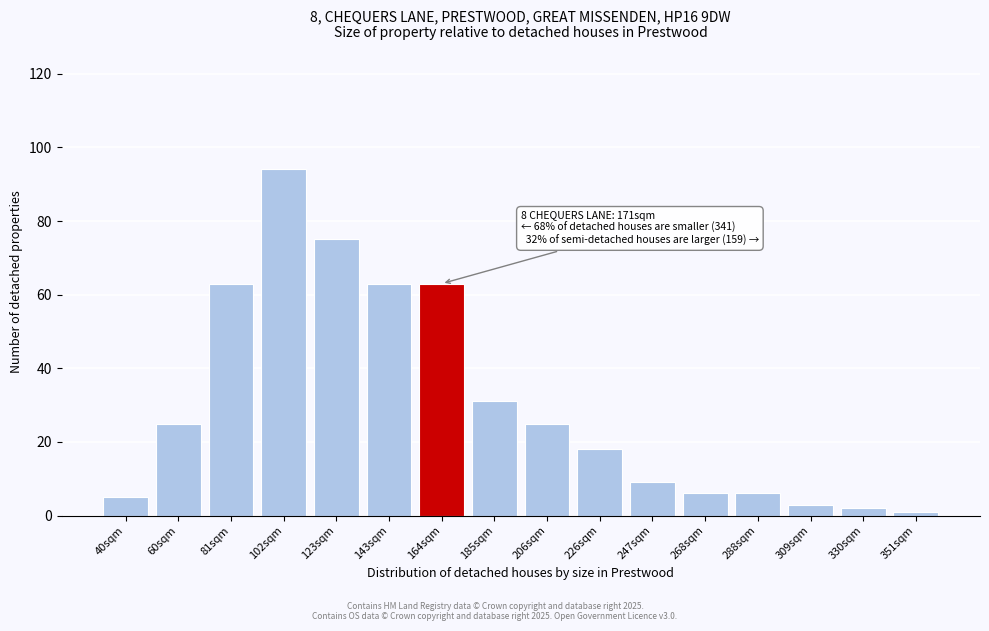

Reading left to right, list all the values displayed in this chart.

40sqm=5	60sqm=25	81sqm=63	102sqm=94	123sqm=75	143sqm=63	164sqm=63	185sqm=31	206sqm=25	226sqm=18	247sqm=9	268sqm=6	288sqm=6	309sqm=3	330sqm=2	351sqm=1